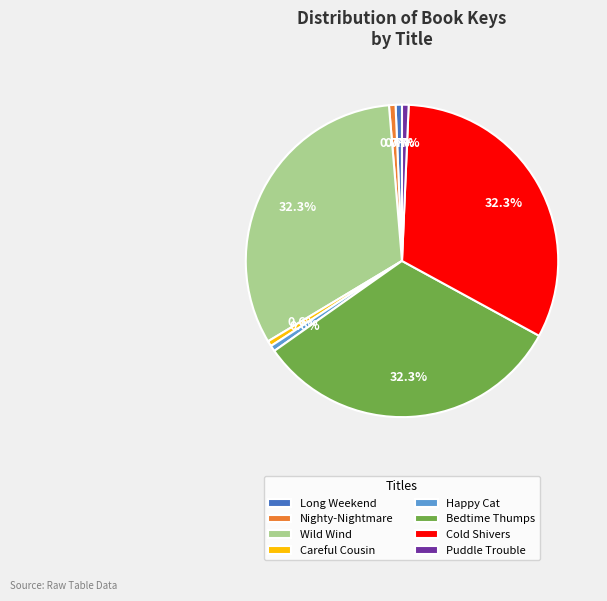

How many slices are in this pie chart?

8